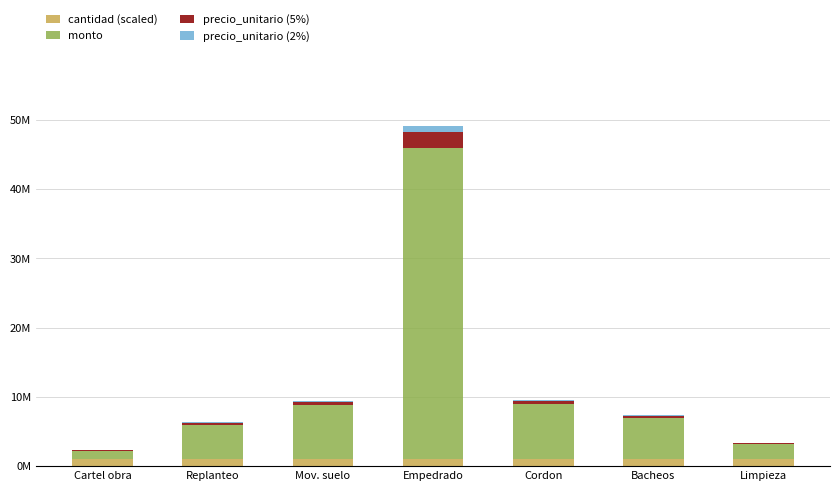

What is the sum of the precio_unitario (2%) values at Cartel obra and Limpieza?

69000